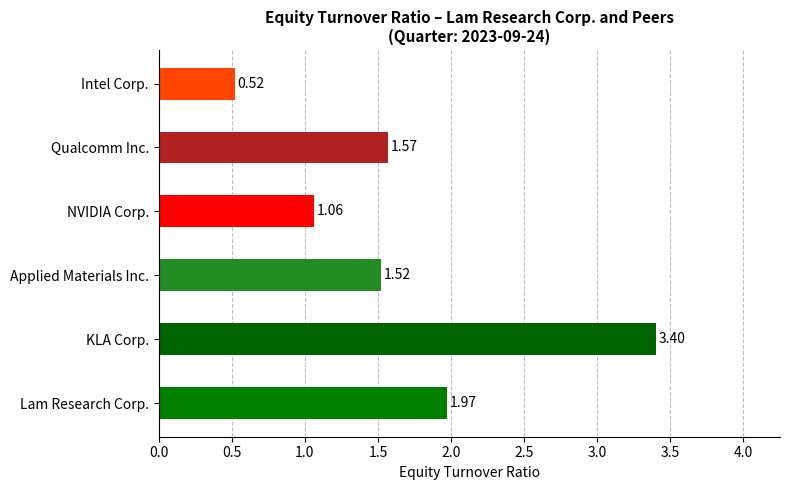

How many groups of bars are there?

6